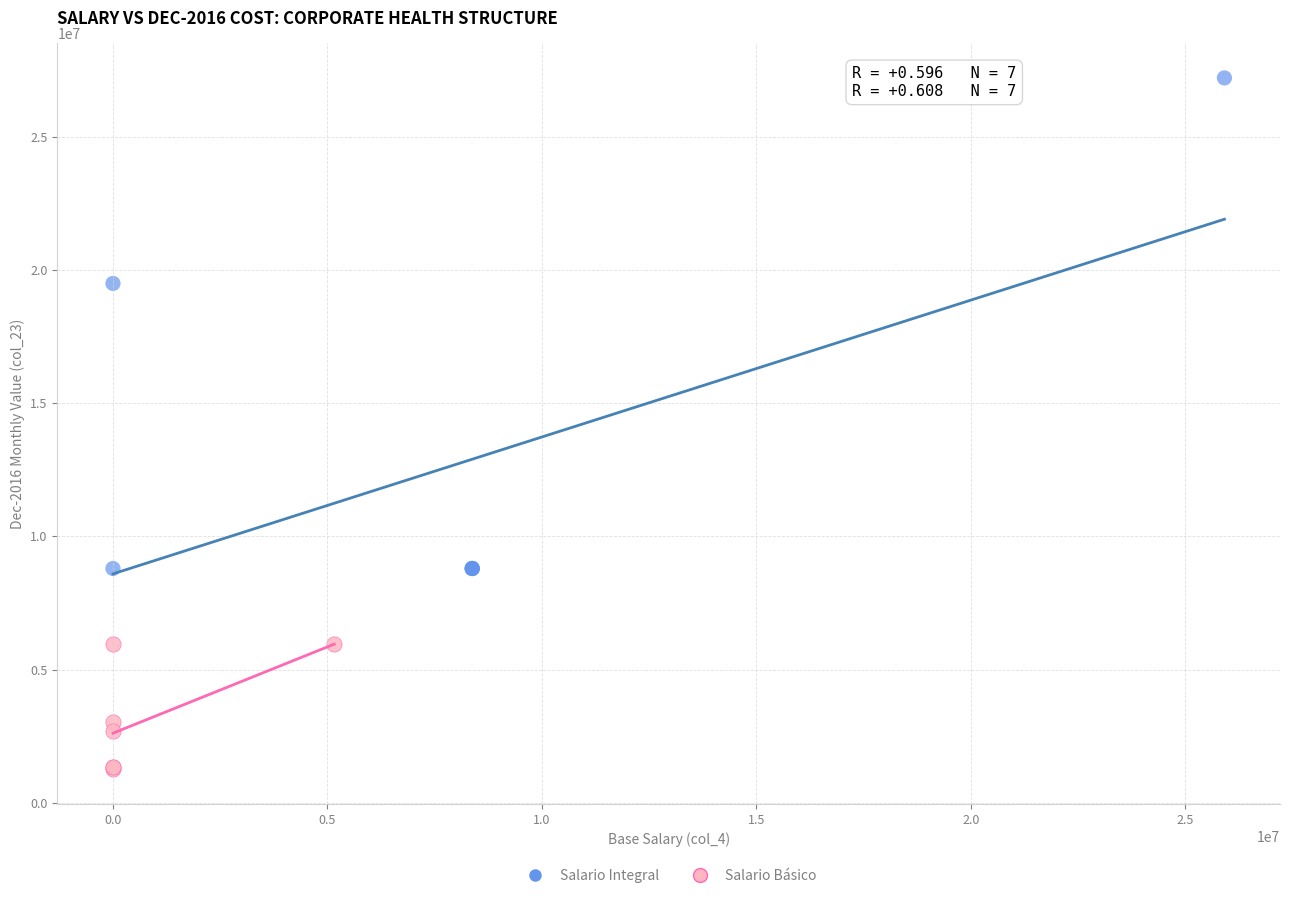

What are all the series names shown in the legend?

Salario Integral, Salario Básico